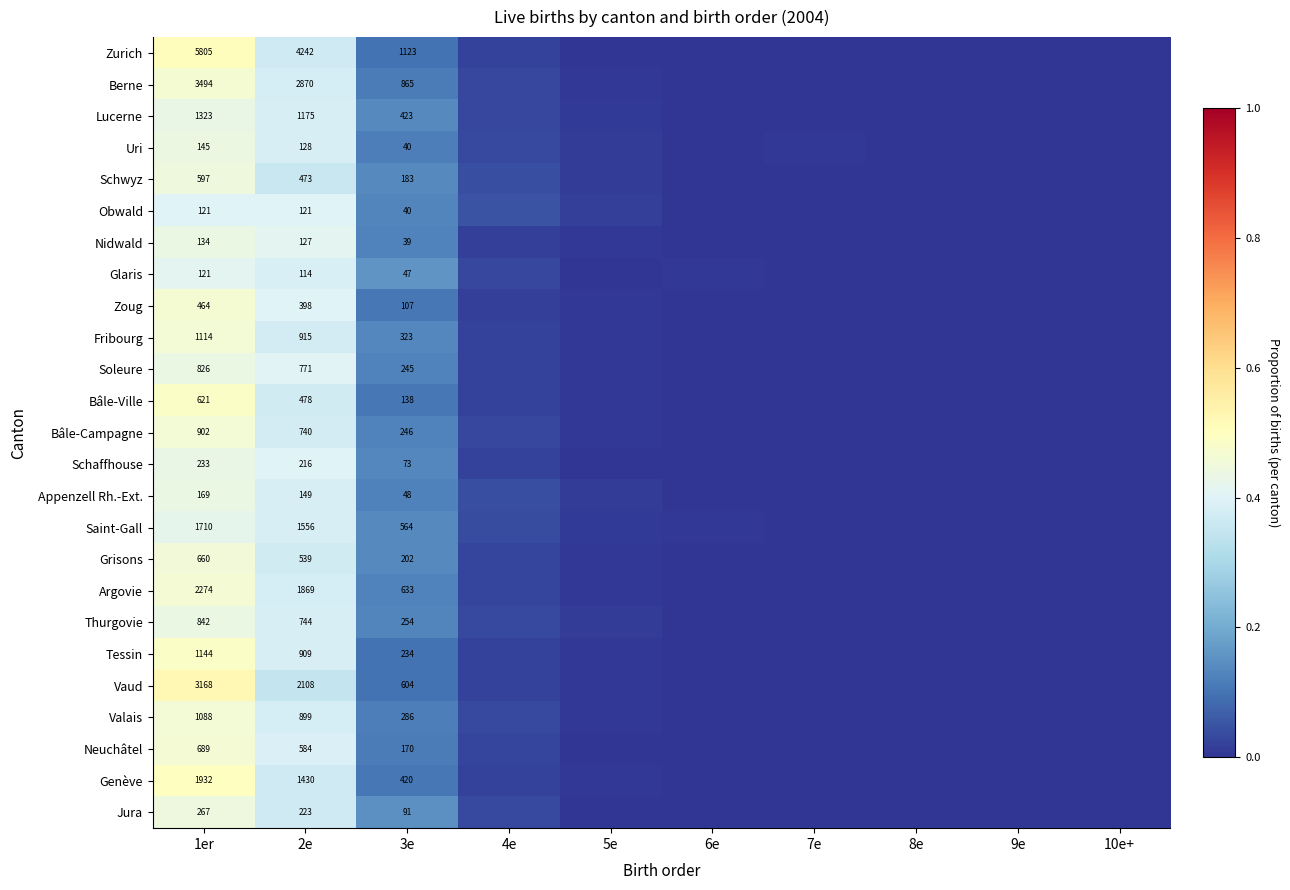

How many series are shown in this chart?

25